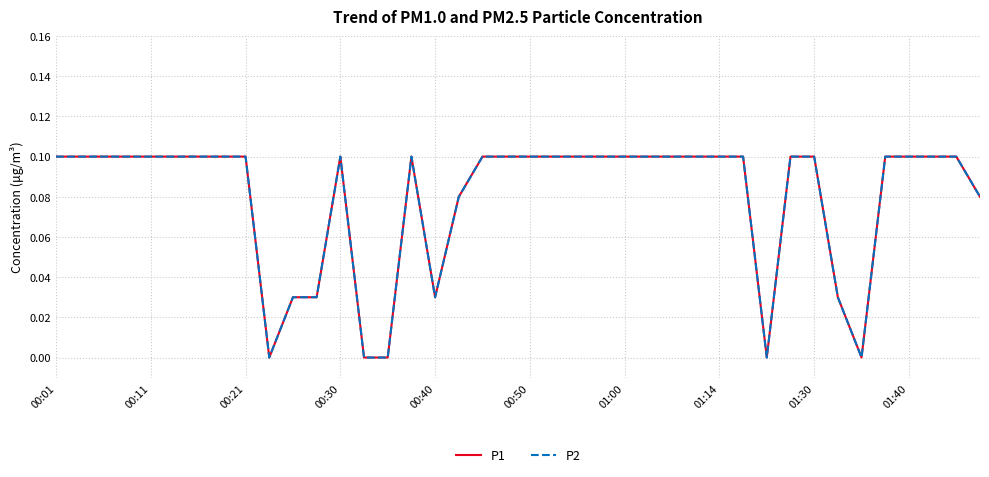

True or false: P1 and P2 intersect in this chart.

False